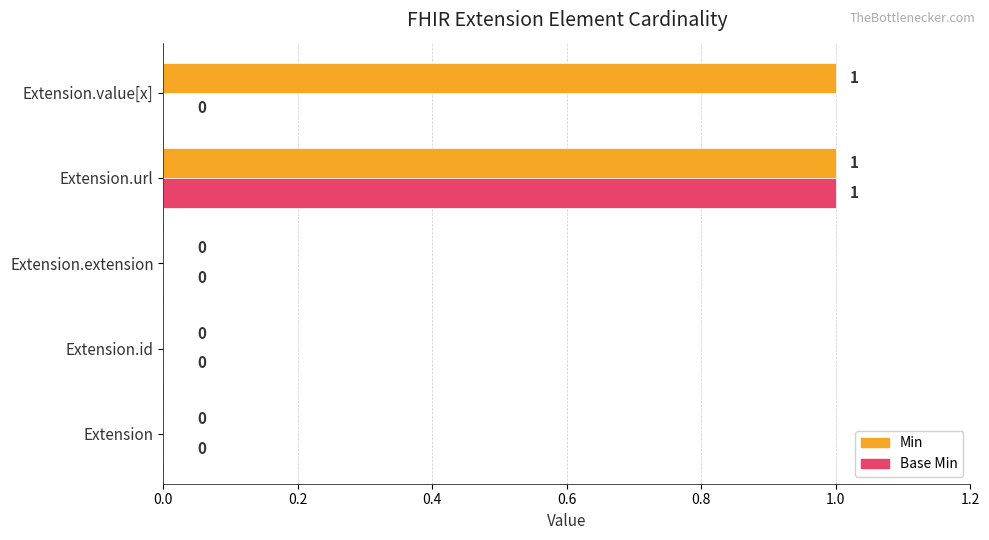

Is it true that Base Min equals 2 at Extension.url?

False